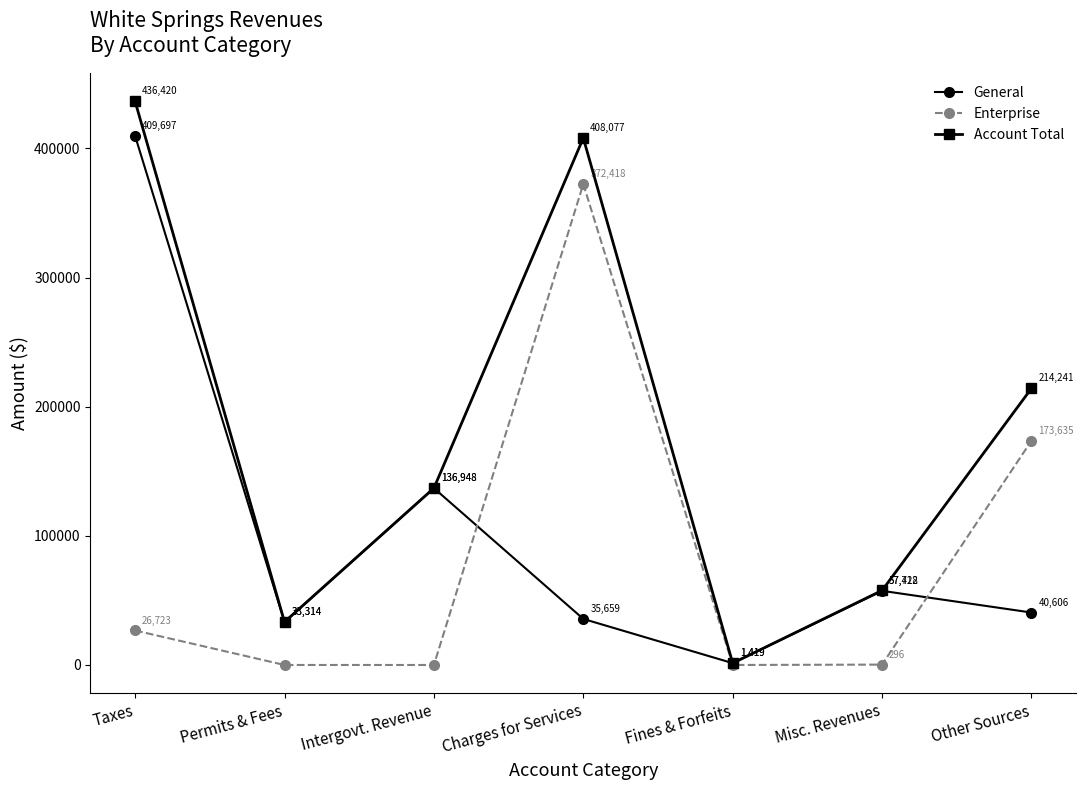

At Charges for Services, list the series in order from smallest to largest.

General, Enterprise, Account Total